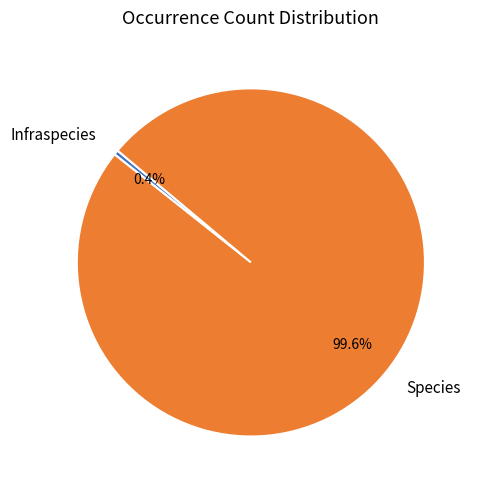

Combined, what portion of the pie is Infraspecies and Species?

100.0%